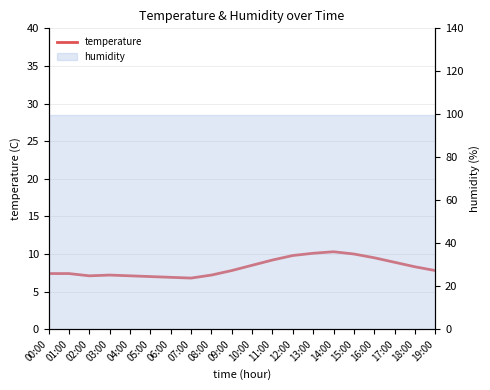

Rank the categories by value from lowest to highest.

07:00, 06:00, 05:00, 02:00, 04:00, 03:00, 08:00, 00:00, 01:00, 09:00, 19:00, 18:00, 10:00, 17:00, 11:00, 16:00, 12:00, 15:00, 13:00, 14:00